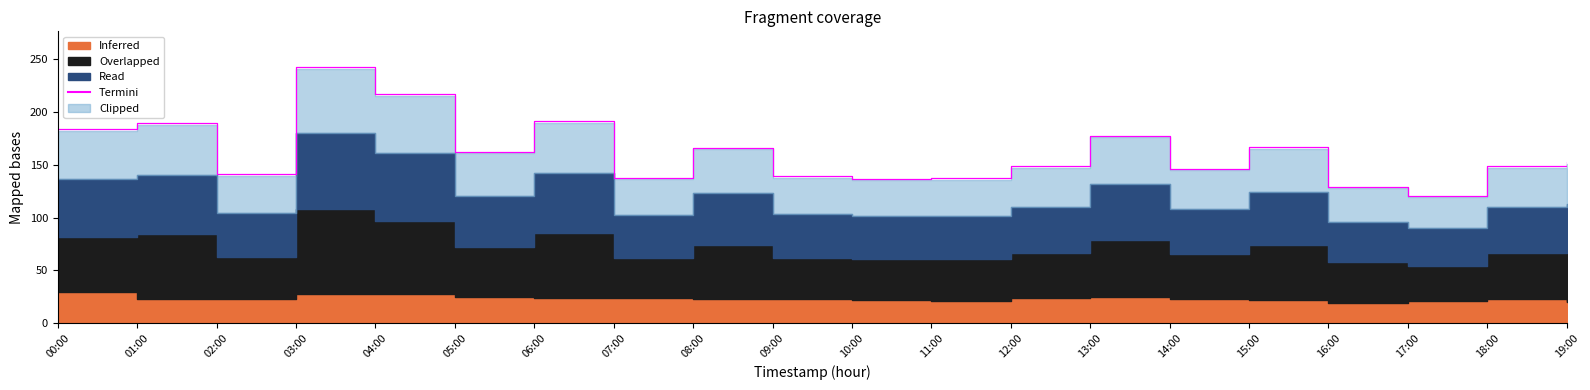

What is the difference between the values at 06:00 and 04:00?

25.2